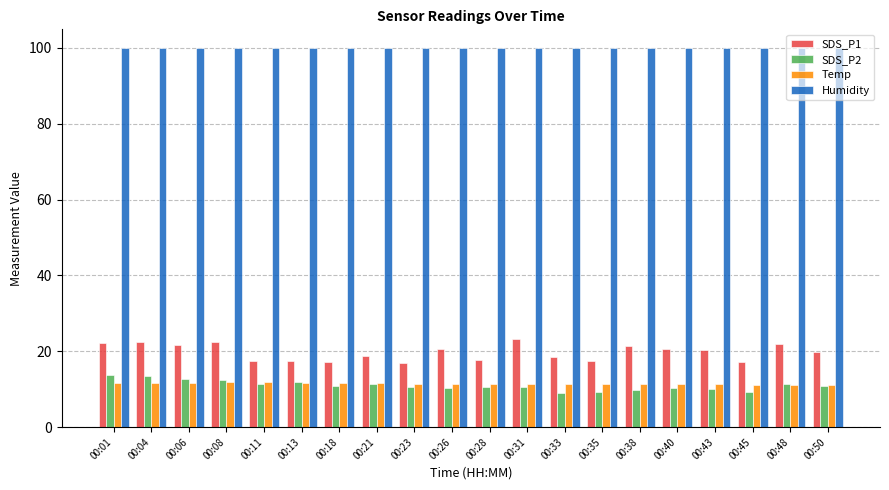

What is the maximum value for Humidity?

99.9